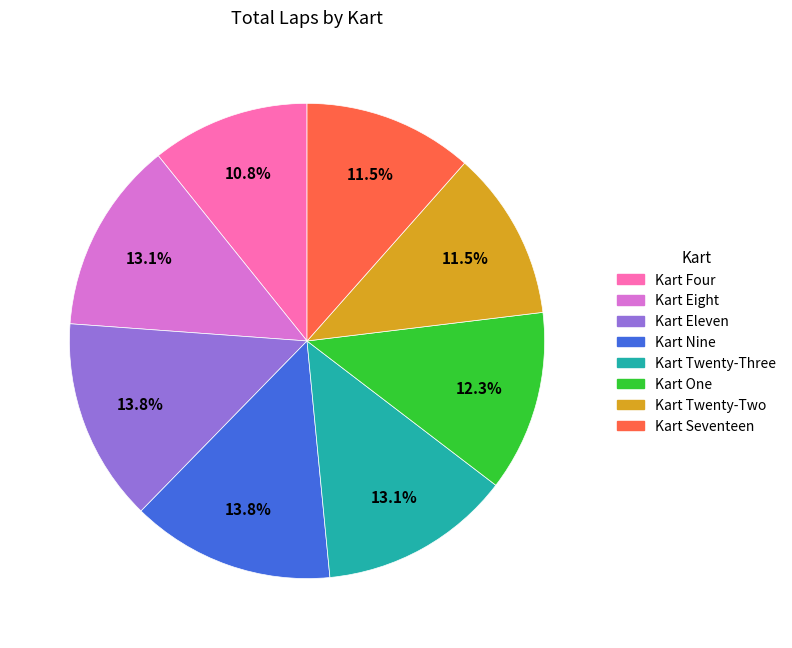

What percentage do Kart Nine and Kart Four together represent?

24.6%